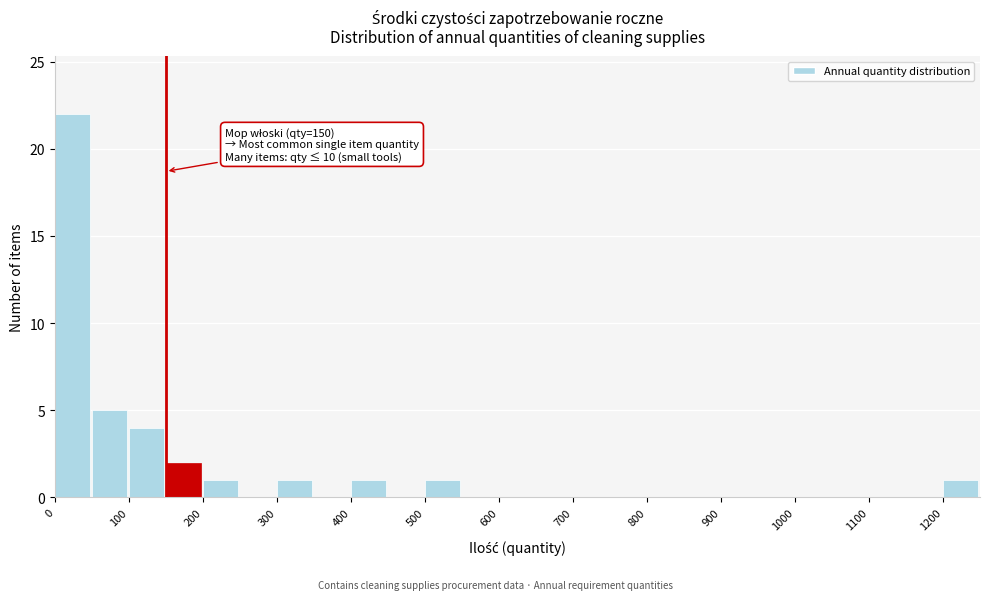

Which range on the x-axis has the tallest bar?

0 to 50